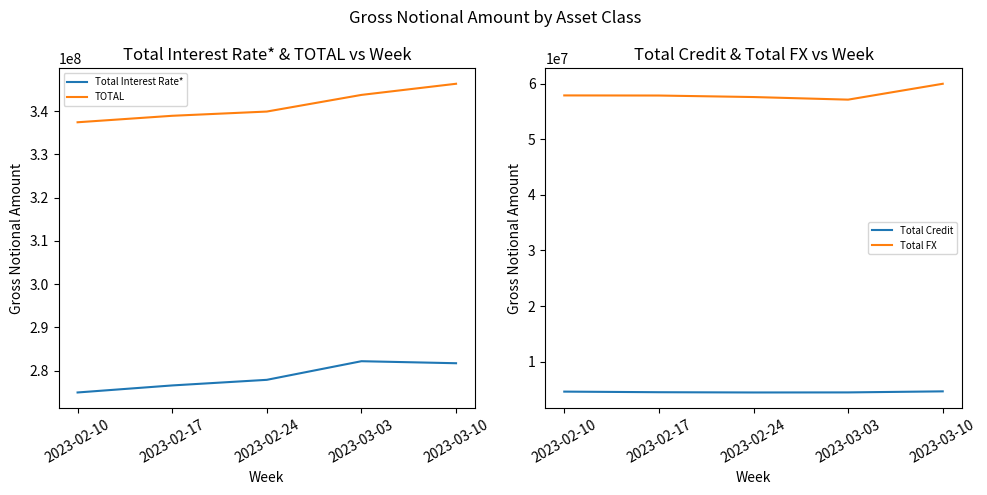

Read the Total Interest Rate* value at 2023-02-10, to the nearest 10.

274952340